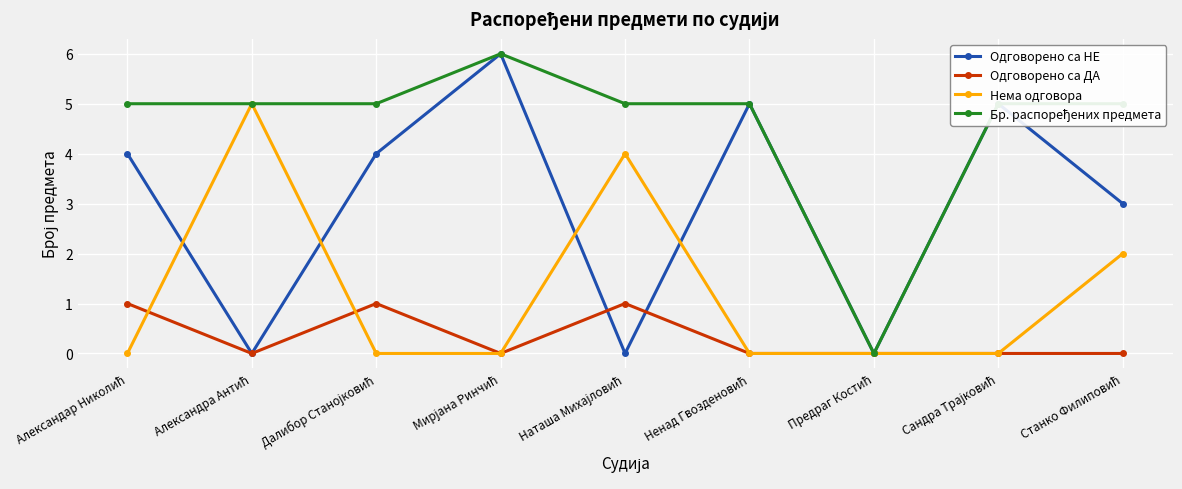

How many interior local peaks does the Одговорено са НЕ series have?

3